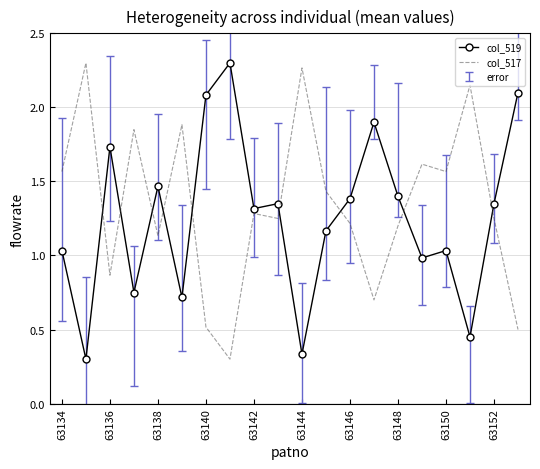

What is the difference between the maximum and minimum values in the col_517 series?

2.0